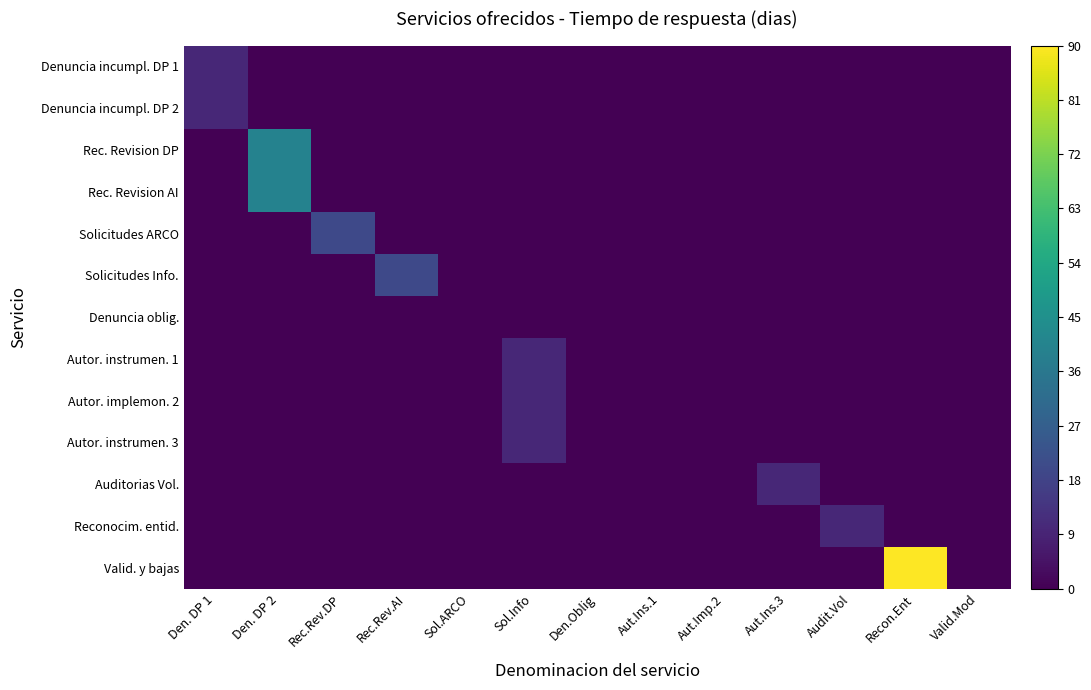

Reading right to left, what are all the values shown in this chart?

Denuncia incumpl. DP 1: Valid.Mod=0.0	Recon.Ent=0.0	Audit.Vol=0.0	Aut.Ins.3=0.0	Aut.Imp.2=0.0	Aut.Ins.1=0.0	Den.Oblig=0.0	Sol.Info=0.0	Sol.ARCO=0.0	Rec.Rev.AI=0.0	Rec.Rev.DP=0.0	Den. DP 2=0.0	Den. DP 1=0.1
Denuncia incumpl. DP 2: Valid.Mod=0.0	Recon.Ent=0.0	Audit.Vol=0.0	Aut.Ins.3=0.0	Aut.Imp.2=0.0	Aut.Ins.1=0.0	Den.Oblig=0.0	Sol.Info=0.0	Sol.ARCO=0.0	Rec.Rev.AI=0.0	Rec.Rev.DP=0.0	Den. DP 2=0.0	Den. DP 1=0.1
Rec. Revision DP: Valid.Mod=0.0	Recon.Ent=0.0	Audit.Vol=0.0	Aut.Ins.3=0.0	Aut.Imp.2=0.0	Aut.Ins.1=0.0	Den.Oblig=0.0	Sol.Info=0.0	Sol.ARCO=0.0	Rec.Rev.AI=0.0	Rec.Rev.DP=0.0	Den. DP 2=0.4	Den. DP 1=0.0
Rec. Revision AI: Valid.Mod=0.0	Recon.Ent=0.0	Audit.Vol=0.0	Aut.Ins.3=0.0	Aut.Imp.2=0.0	Aut.Ins.1=0.0	Den.Oblig=0.0	Sol.Info=0.0	Sol.ARCO=0.0	Rec.Rev.AI=0.0	Rec.Rev.DP=0.0	Den. DP 2=0.4	Den. DP 1=0.0
Solicitudes ARCO: Valid.Mod=0.0	Recon.Ent=0.0	Audit.Vol=0.0	Aut.Ins.3=0.0	Aut.Imp.2=0.0	Aut.Ins.1=0.0	Den.Oblig=0.0	Sol.Info=0.0	Sol.ARCO=0.0	Rec.Rev.AI=0.0	Rec.Rev.DP=0.2	Den. DP 2=0.0	Den. DP 1=0.0
Solicitudes Info.: Valid.Mod=0.0	Recon.Ent=0.0	Audit.Vol=0.0	Aut.Ins.3=0.0	Aut.Imp.2=0.0	Aut.Ins.1=0.0	Den.Oblig=0.0	Sol.Info=0.0	Sol.ARCO=0.0	Rec.Rev.AI=0.2	Rec.Rev.DP=0.0	Den. DP 2=0.0	Den. DP 1=0.0
Denuncia oblig.: Valid.Mod=0.0	Recon.Ent=0.0	Audit.Vol=0.0	Aut.Ins.3=0.0	Aut.Imp.2=0.0	Aut.Ins.1=0.0	Den.Oblig=0.0	Sol.Info=0.0	Sol.ARCO=0.0	Rec.Rev.AI=0.0	Rec.Rev.DP=0.0	Den. DP 2=0.0	Den. DP 1=0.0
Autor. instrumen. 1: Valid.Mod=0.0	Recon.Ent=0.0	Audit.Vol=0.0	Aut.Ins.3=0.0	Aut.Imp.2=0.0	Aut.Ins.1=0.0	Den.Oblig=0.0	Sol.Info=0.1	Sol.ARCO=0.0	Rec.Rev.AI=0.0	Rec.Rev.DP=0.0	Den. DP 2=0.0	Den. DP 1=0.0
Autor. implemon. 2: Valid.Mod=0.0	Recon.Ent=0.0	Audit.Vol=0.0	Aut.Ins.3=0.0	Aut.Imp.2=0.0	Aut.Ins.1=0.0	Den.Oblig=0.0	Sol.Info=0.1	Sol.ARCO=0.0	Rec.Rev.AI=0.0	Rec.Rev.DP=0.0	Den. DP 2=0.0	Den. DP 1=0.0
Autor. instrumen. 3: Valid.Mod=0.0	Recon.Ent=0.0	Audit.Vol=0.0	Aut.Ins.3=0.0	Aut.Imp.2=0.0	Aut.Ins.1=0.0	Den.Oblig=0.0	Sol.Info=0.1	Sol.ARCO=0.0	Rec.Rev.AI=0.0	Rec.Rev.DP=0.0	Den. DP 2=0.0	Den. DP 1=0.0
Auditorias Vol.: Valid.Mod=0.0	Recon.Ent=0.0	Audit.Vol=0.0	Aut.Ins.3=0.1	Aut.Imp.2=0.0	Aut.Ins.1=0.0	Den.Oblig=0.0	Sol.Info=0.0	Sol.ARCO=0.0	Rec.Rev.AI=0.0	Rec.Rev.DP=0.0	Den. DP 2=0.0	Den. DP 1=0.0
Reconocim. entid.: Valid.Mod=0.0	Recon.Ent=0.0	Audit.Vol=0.1	Aut.Ins.3=0.0	Aut.Imp.2=0.0	Aut.Ins.1=0.0	Den.Oblig=0.0	Sol.Info=0.0	Sol.ARCO=0.0	Rec.Rev.AI=0.0	Rec.Rev.DP=0.0	Den. DP 2=0.0	Den. DP 1=0.0
Valid. y bajas: Valid.Mod=0.0	Recon.Ent=1.0	Audit.Vol=0.0	Aut.Ins.3=0.0	Aut.Imp.2=0.0	Aut.Ins.1=0.0	Den.Oblig=0.0	Sol.Info=0.0	Sol.ARCO=0.0	Rec.Rev.AI=0.0	Rec.Rev.DP=0.0	Den. DP 2=0.0	Den. DP 1=0.0